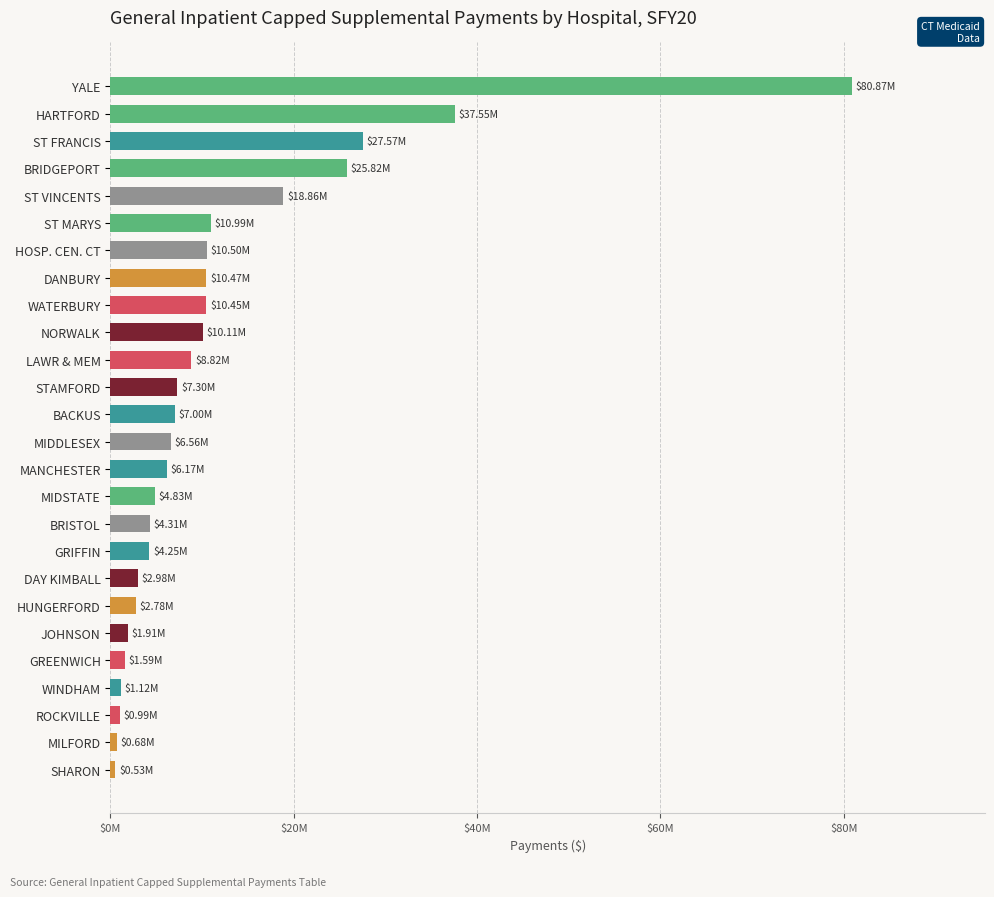

Does the chart contain stacked bars?

No